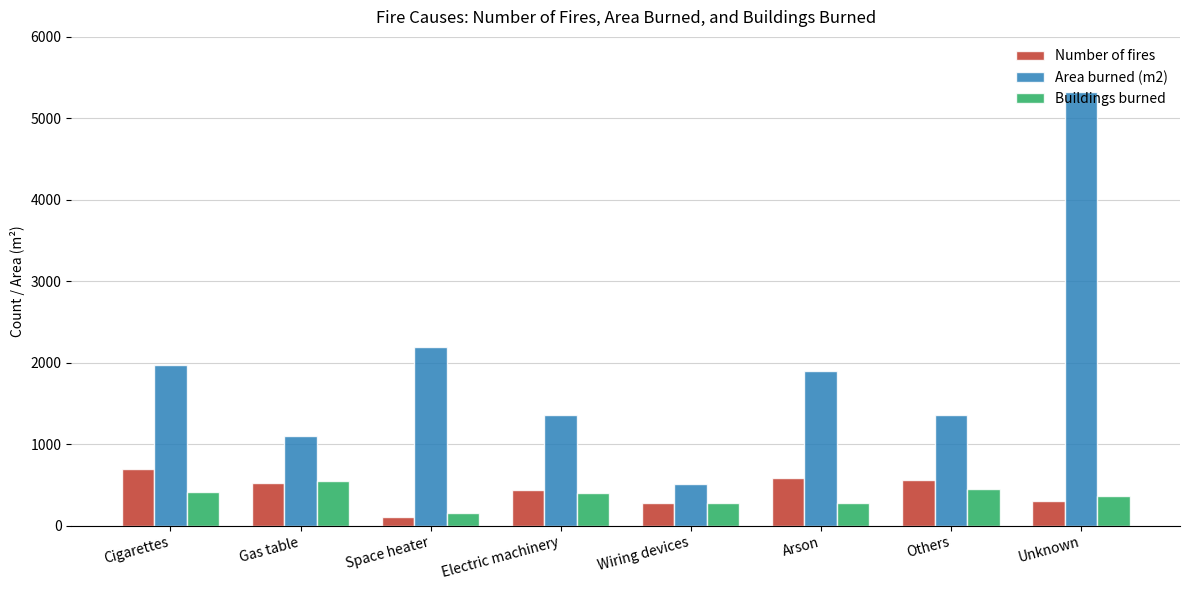

Which series has the widest spread of values?

Area burned (m2)